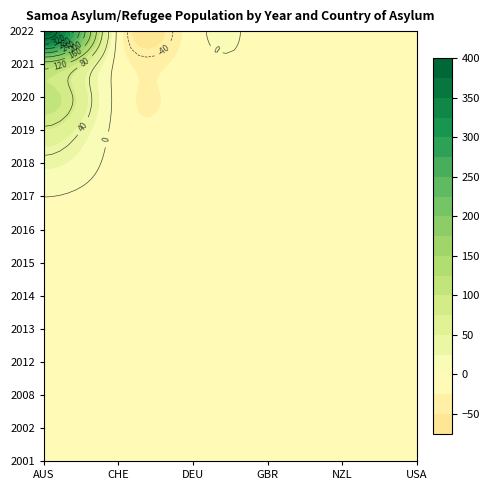

What is the maximum value shown in the chart?

398